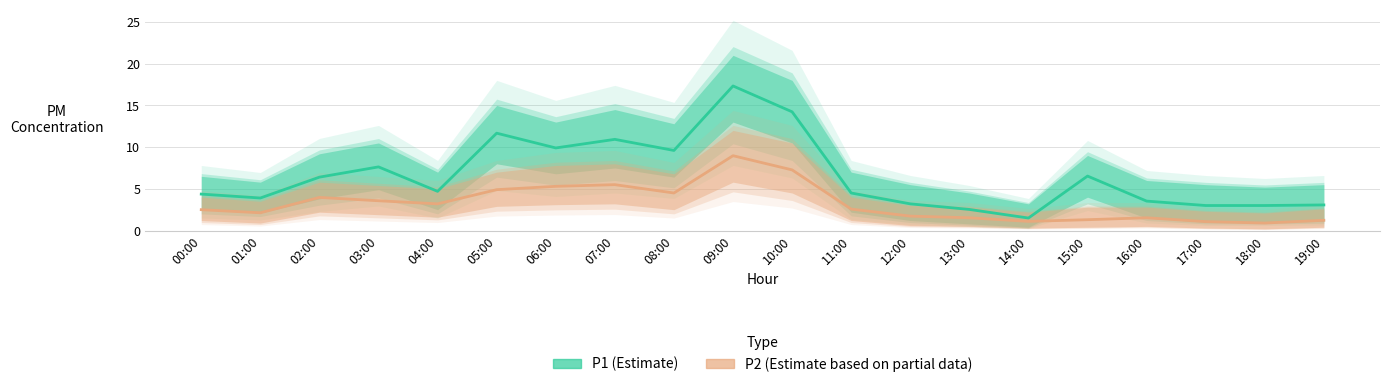

Between 11:00 and 13:00, which series saw the biggest shift?

P1 (Estimate)